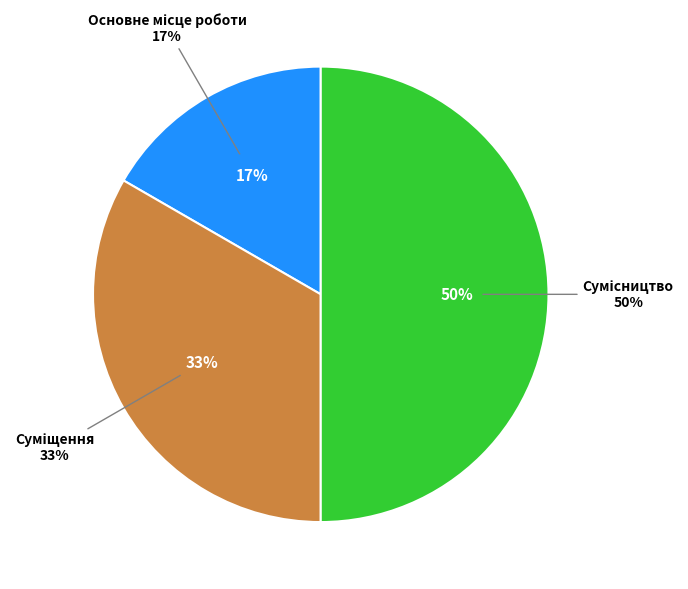

To the nearest percent, what is the average slice percentage?

33%